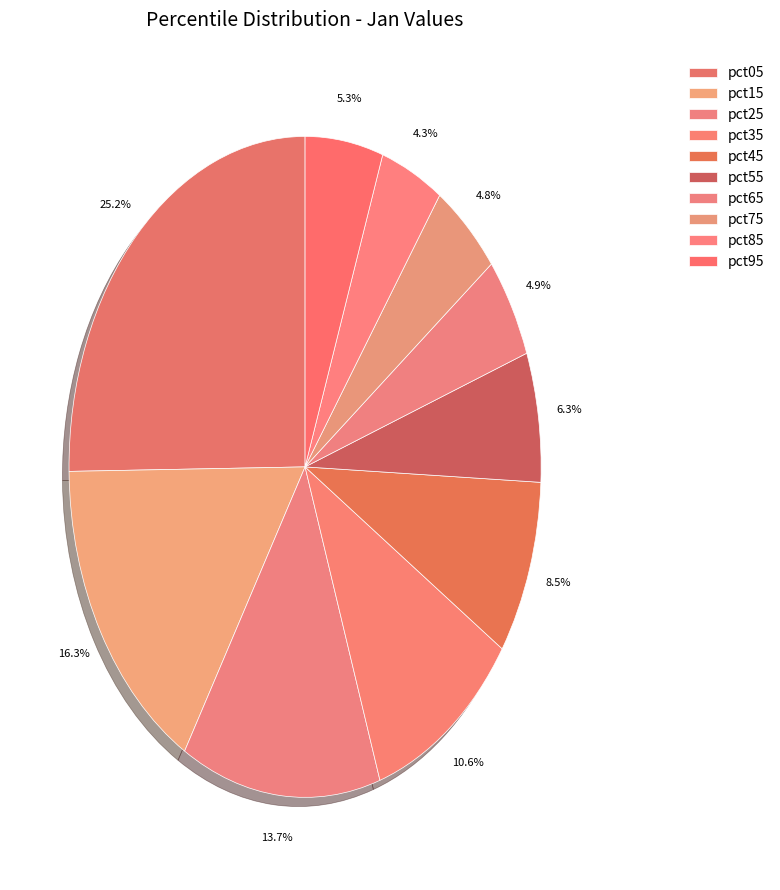

Is pct75 the majority of the pie?

No